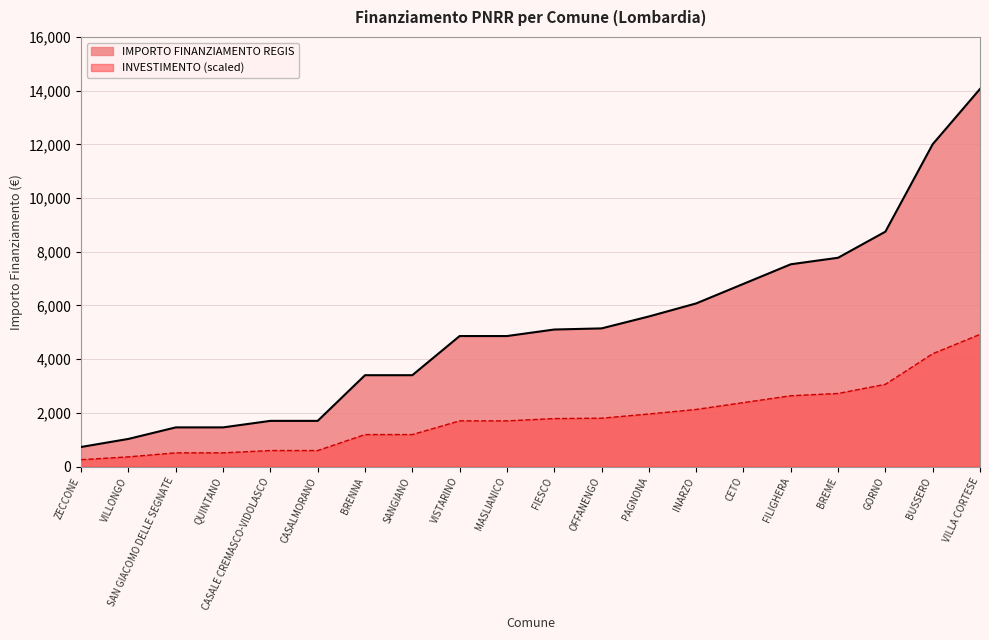

True or false: INVESTIMENTO has more than 0 interior local peaks.

False